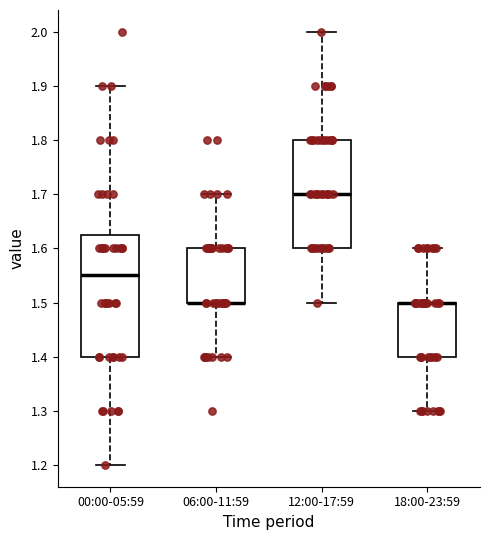

Where is the upper edge of the box for 00:00-05:59 on the y-axis? The values are not printed on the chart, so give them approximately, as read against the axis.

1.63